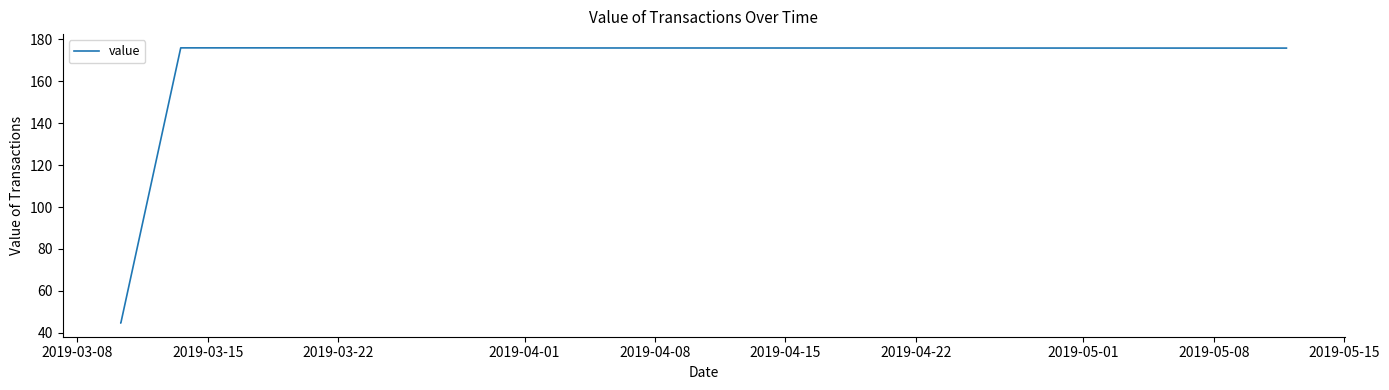

What is the minimum value shown in the chart?

44.7